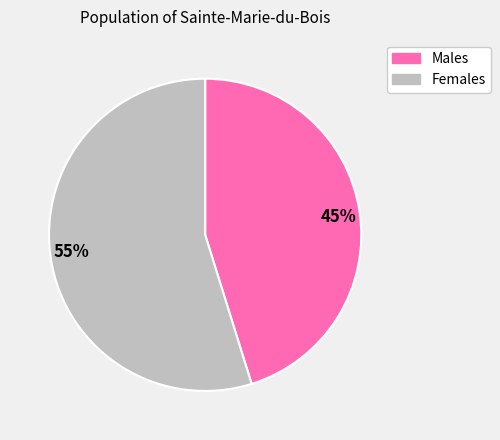

Do 55% and 45% together represent more than half of the pie?

Yes